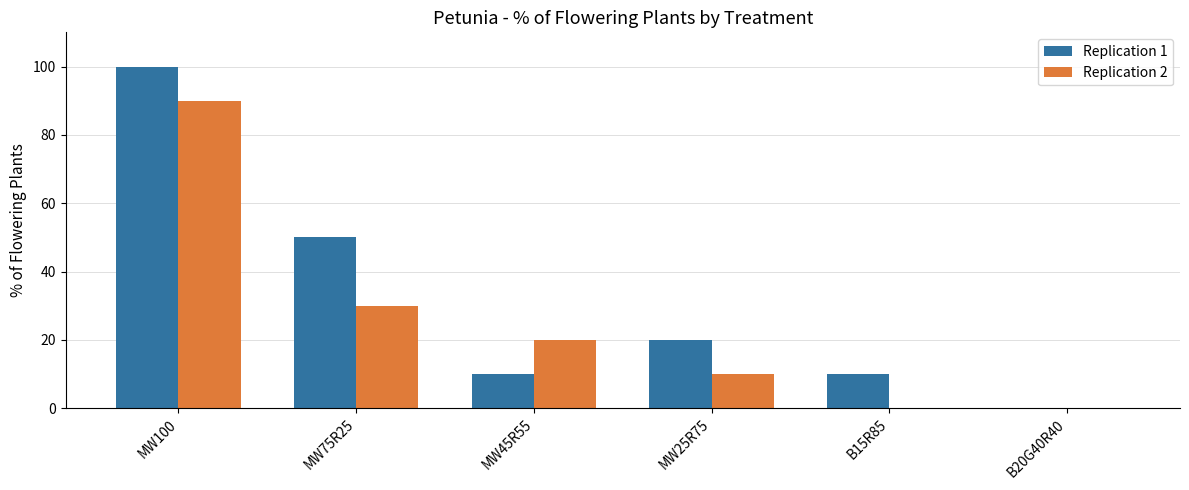

At which label is Replication 2 closest to 45?

MW75R25